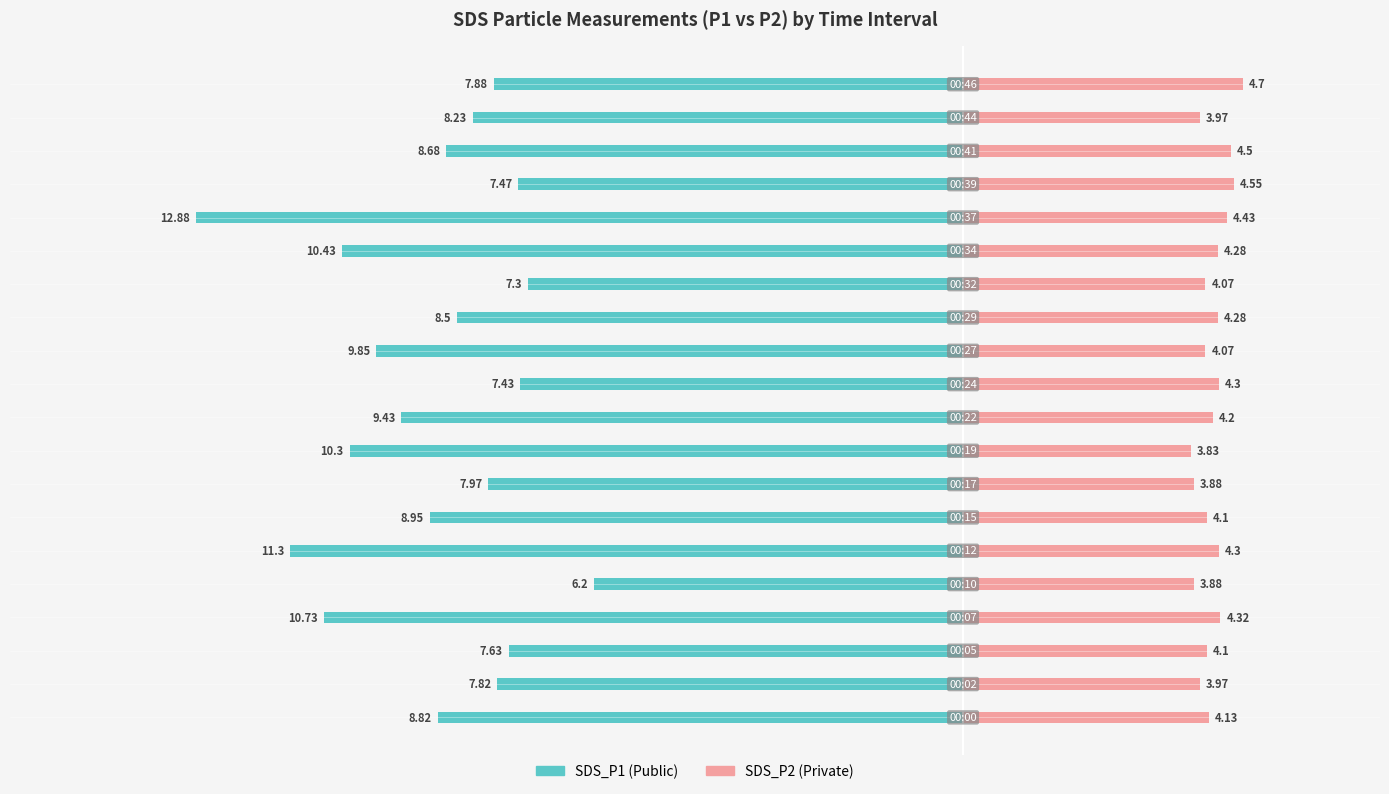

Which series has the widest spread of values?

SDS_P1